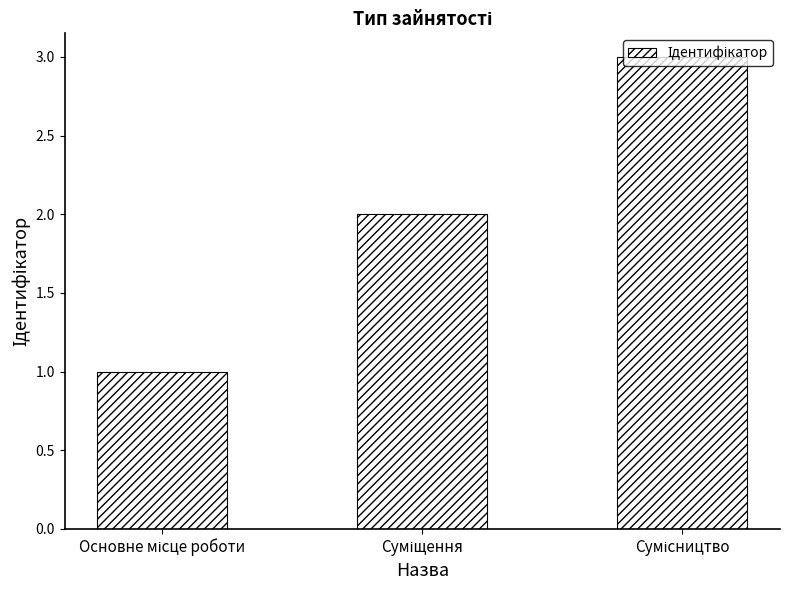

What is the maximum value shown in the chart?

3